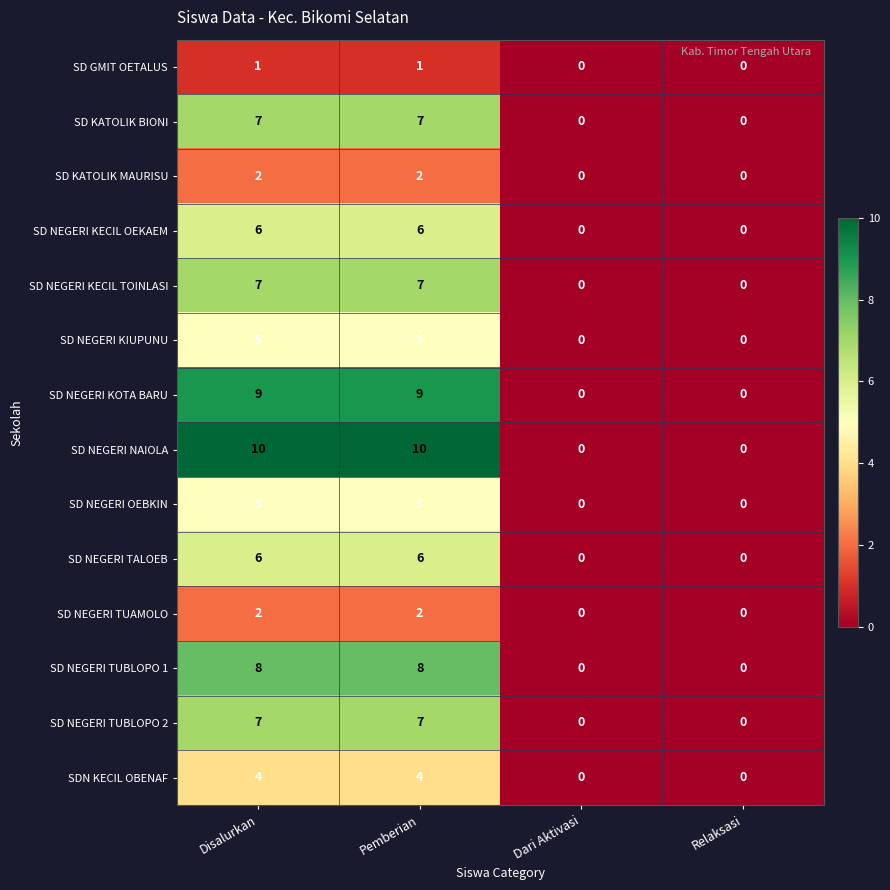

Which series has the largest total across all categories?

SD NEGERI NAIOLA